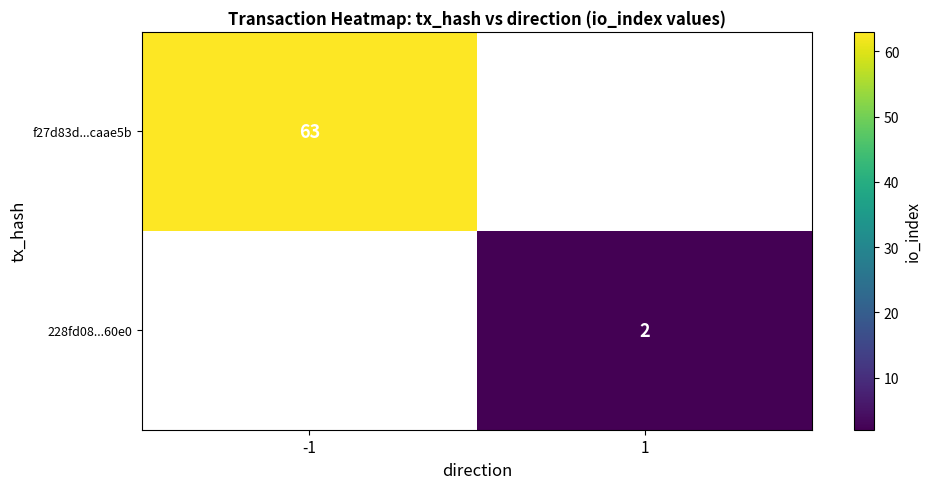

The value of 228fd08...60e0 at 1 is 2. True or false?

True